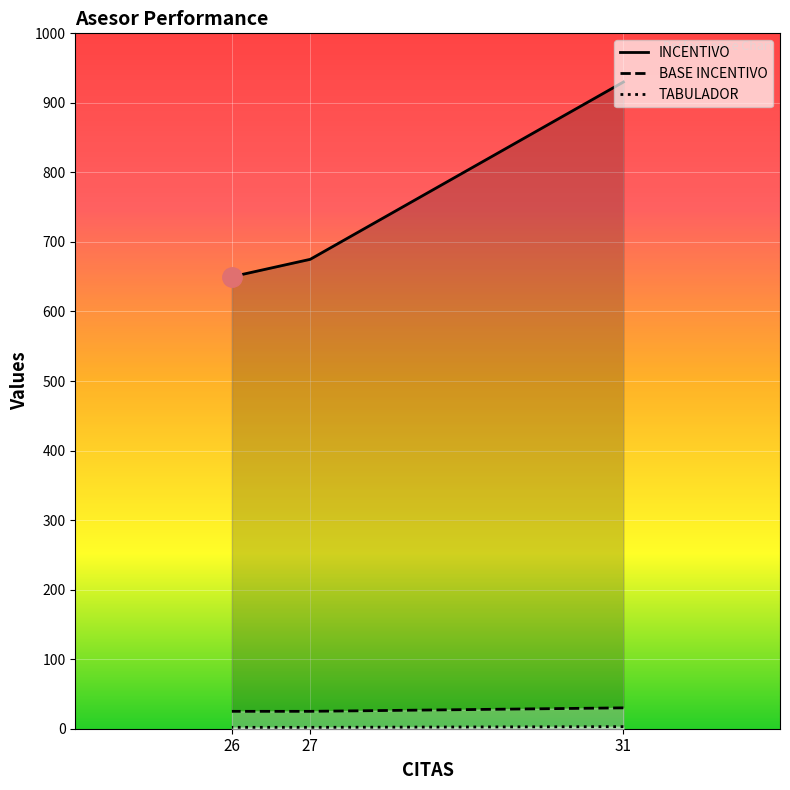

At which label does TABULADOR reach its minimum?

27